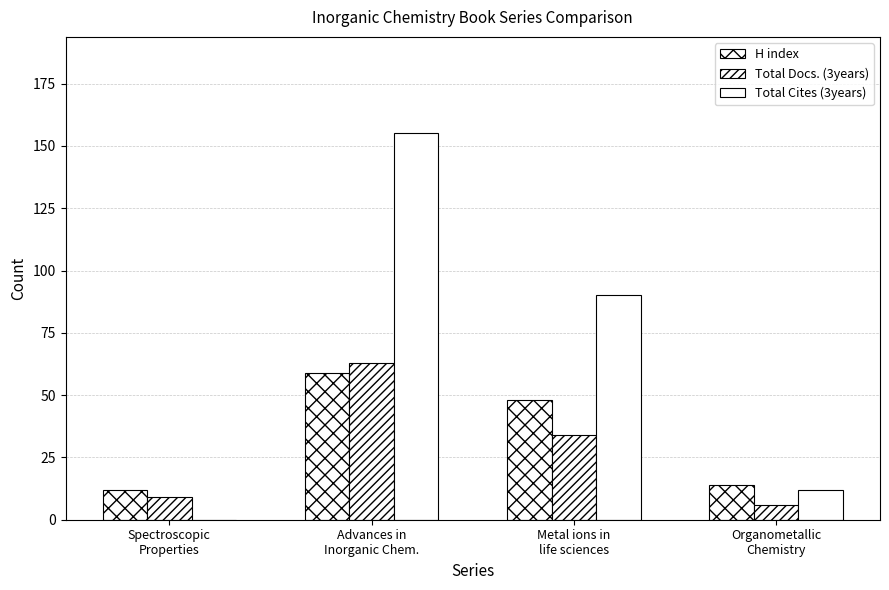

What is the sum of the Total Cites (3years) values at Spectroscopic
Properties and Advances in
Inorganic Chem.?

155